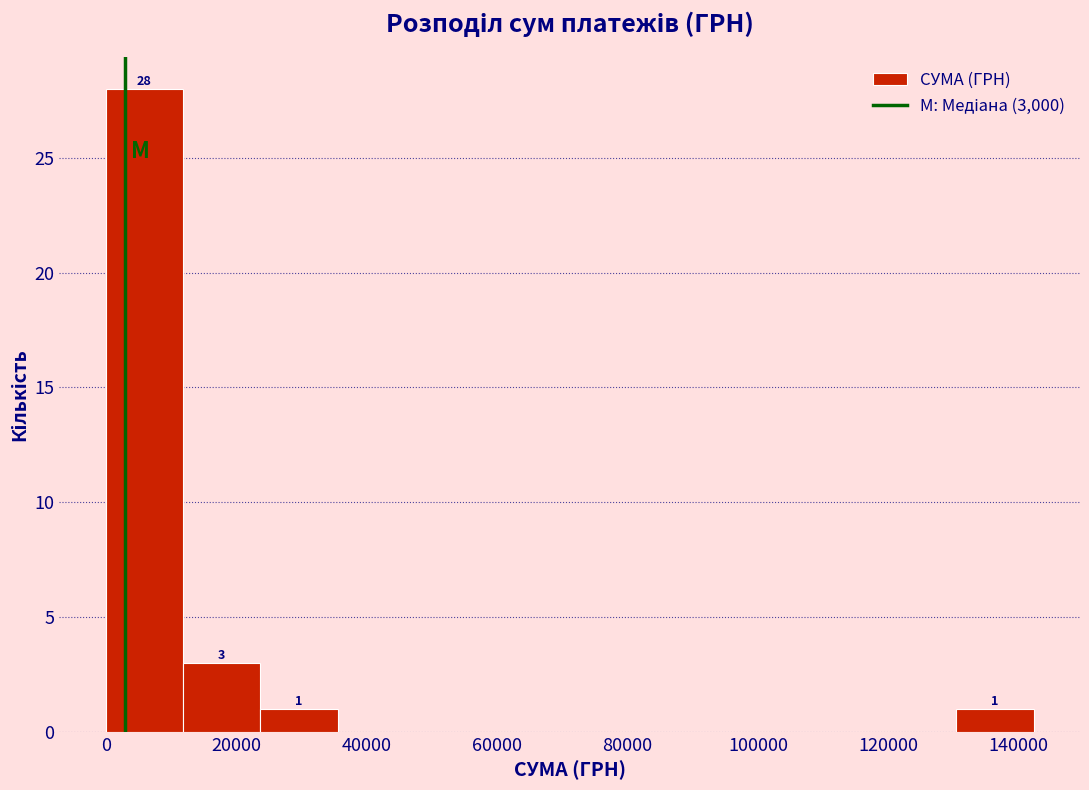

Over which range of the x-axis is the bar tallest?

0 to 12000